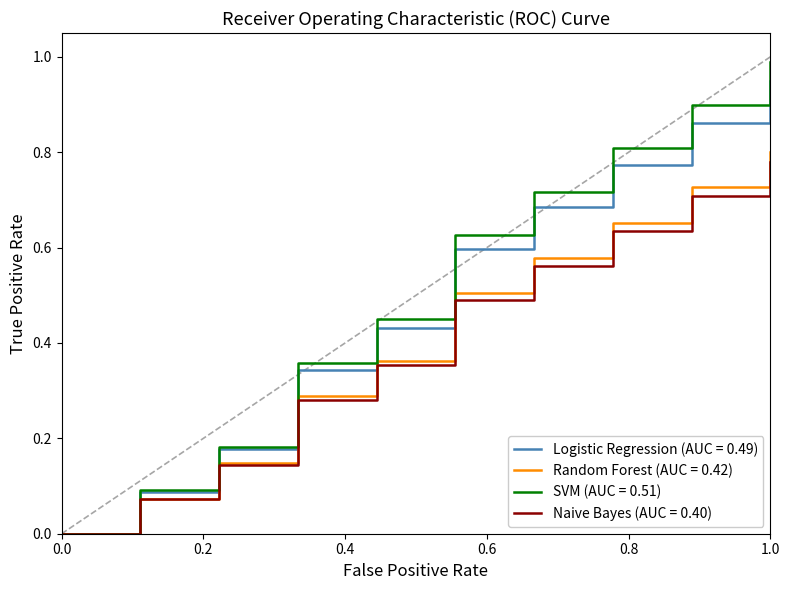

Which series has the widest spread of values?

SVM (AUC = 0.51)